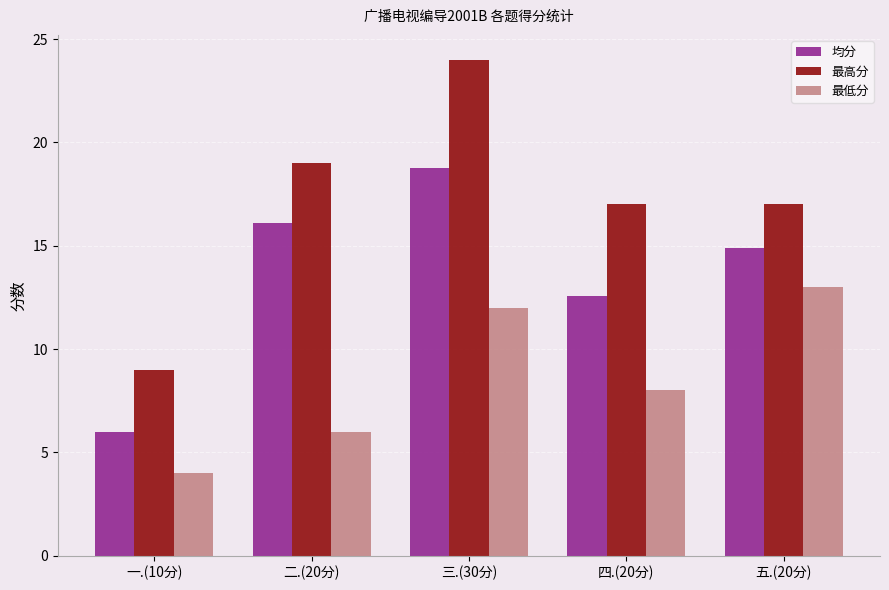

At which label does 最低分 reach its peak?

五.(20分)